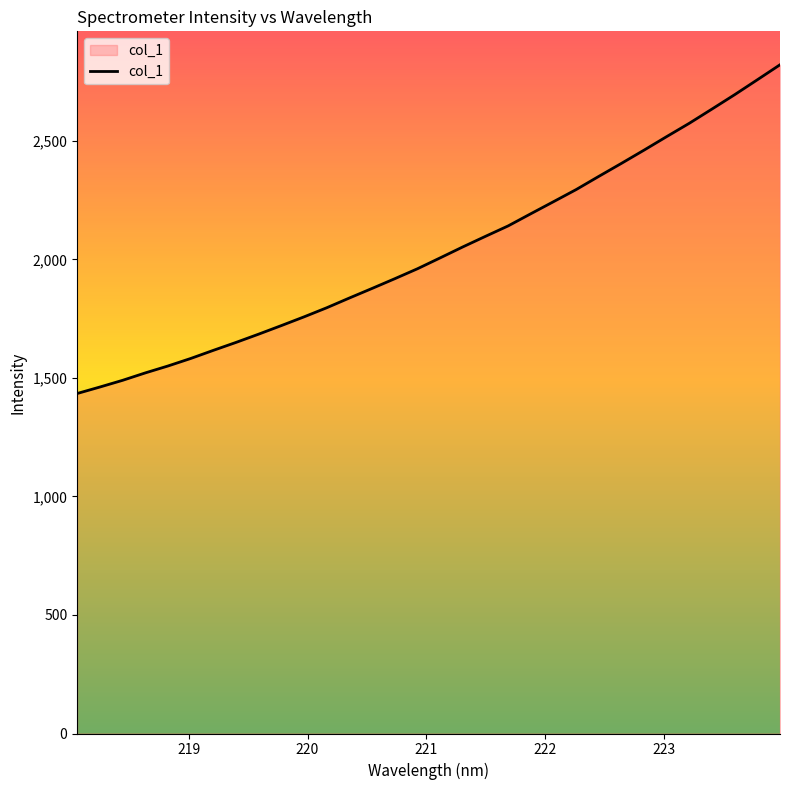

What is the average value?

2034.3